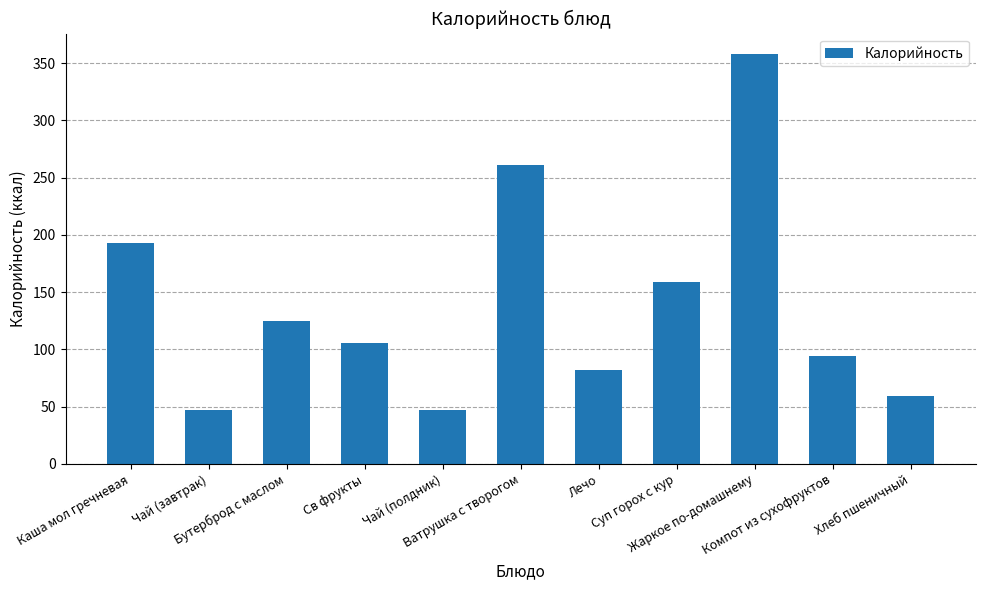

Reading left to right, what are all the values shown in this chart?

193.0	47.0	125.0	105.9	47.0	261.0	82.0	159.0	358.0	94.0	59.0